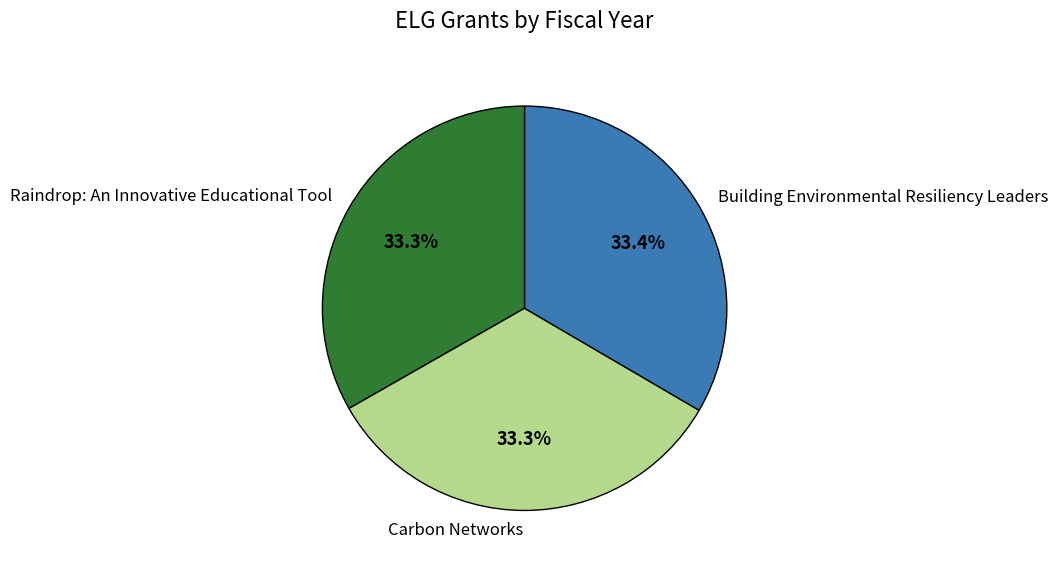

To the nearest percent, what is the combined percentage of Building Environmental Resiliency Leaders and Raindrop: An Innovative Educational Tool?

67%